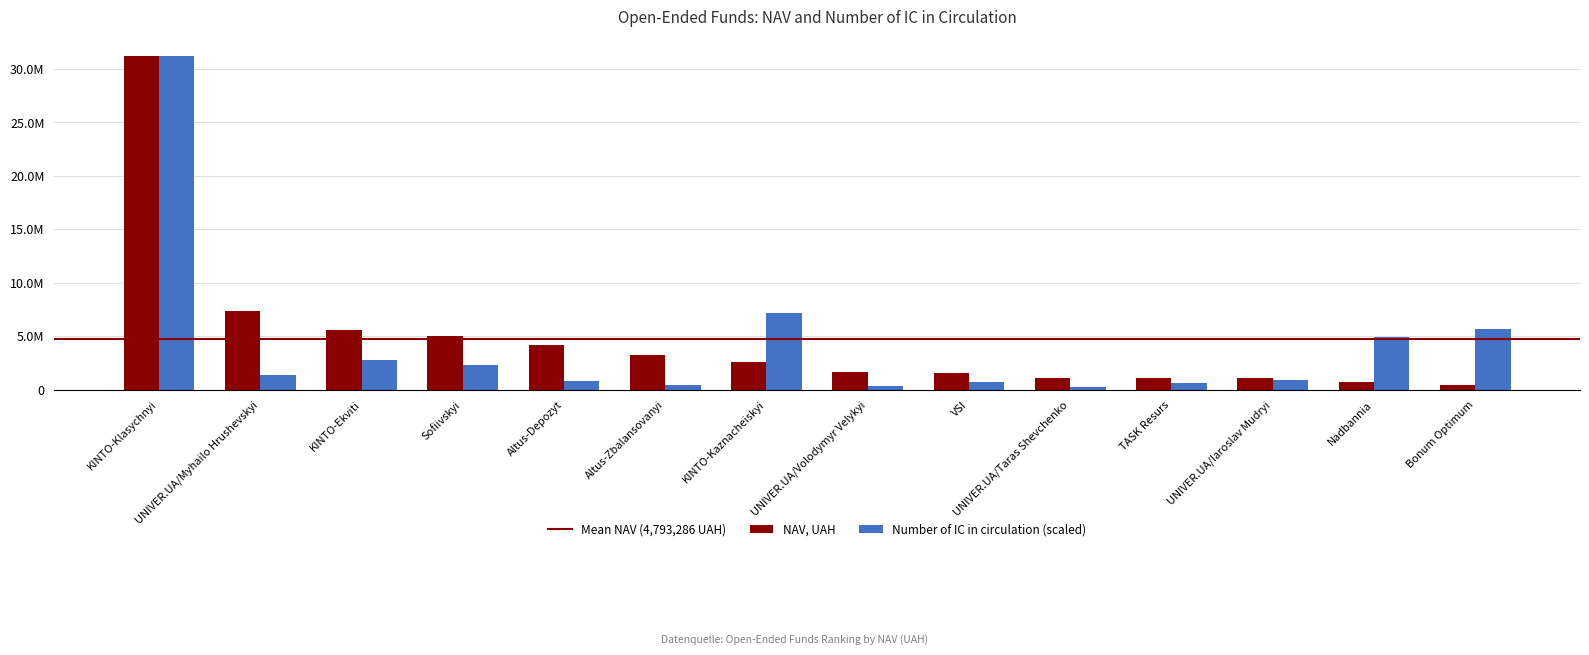

Rank the categories by NAV, UAH value from lowest to highest.

Bonum Optimum, Nadbannia, UNIVER.UA/Iaroslav Mudryi, TASK Resurs, UNIVER.UA/Taras Shevchenko, VSI, UNIVER.UA/Volodymyr Velykyi, KINTO-Kaznacheiskyi, Altus-Zbalansovanyi, Altus-Depozyt, Sofiivskyi, KINTO-Ekviti, UNIVER.UA/Myhailo Hrushevskyi, KINTO-Klasychnyi